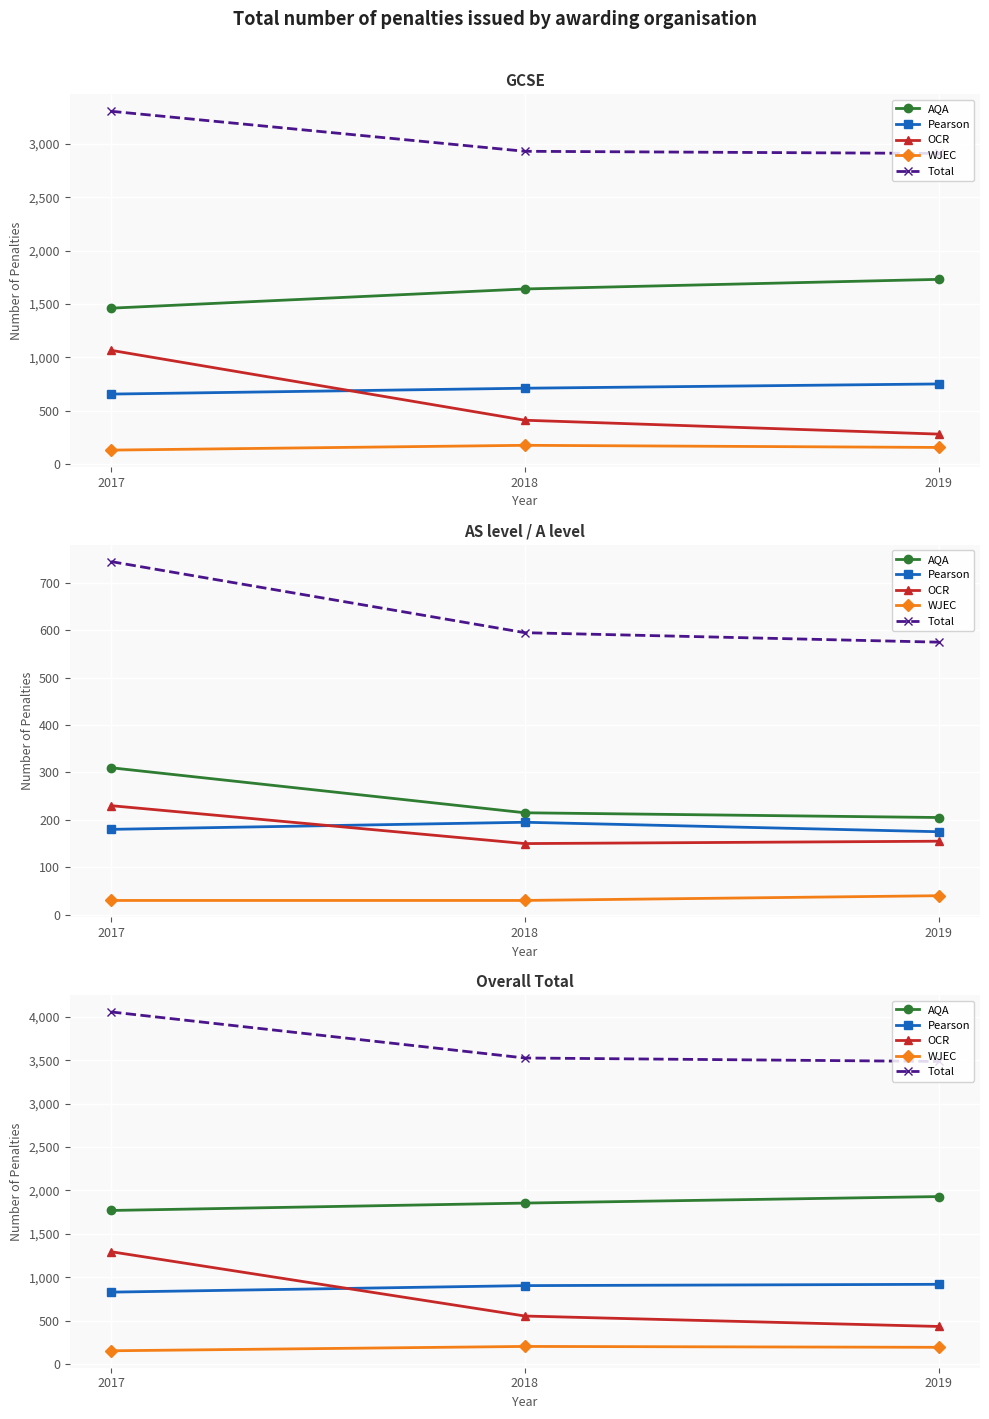

Which category has the lowest value in the OCR series?

2019